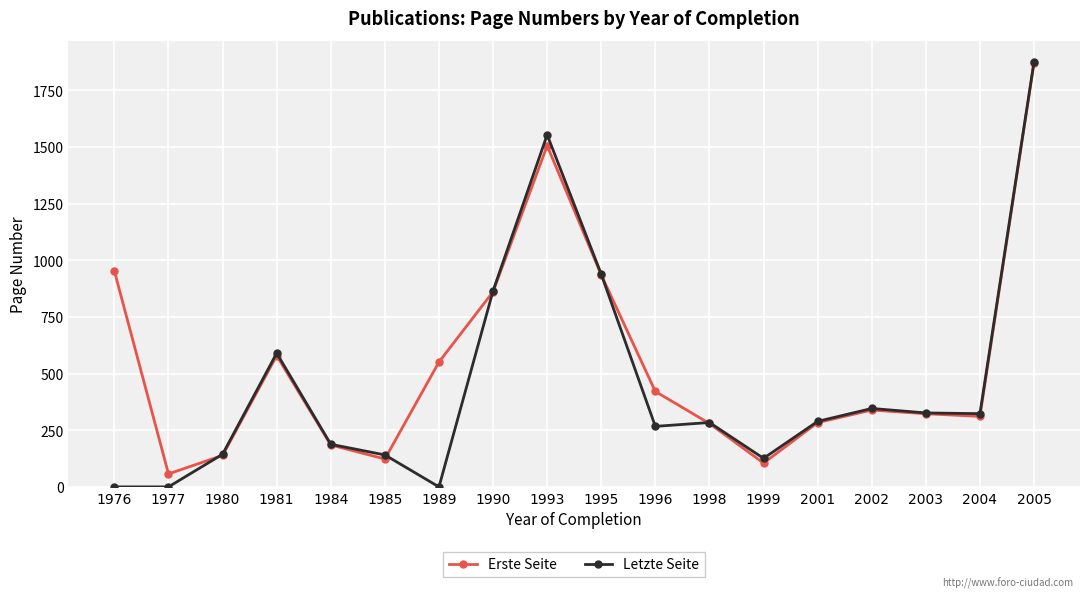

Rank the series at 1996 from highest to lowest value.

Erste Seite, Letzte Seite